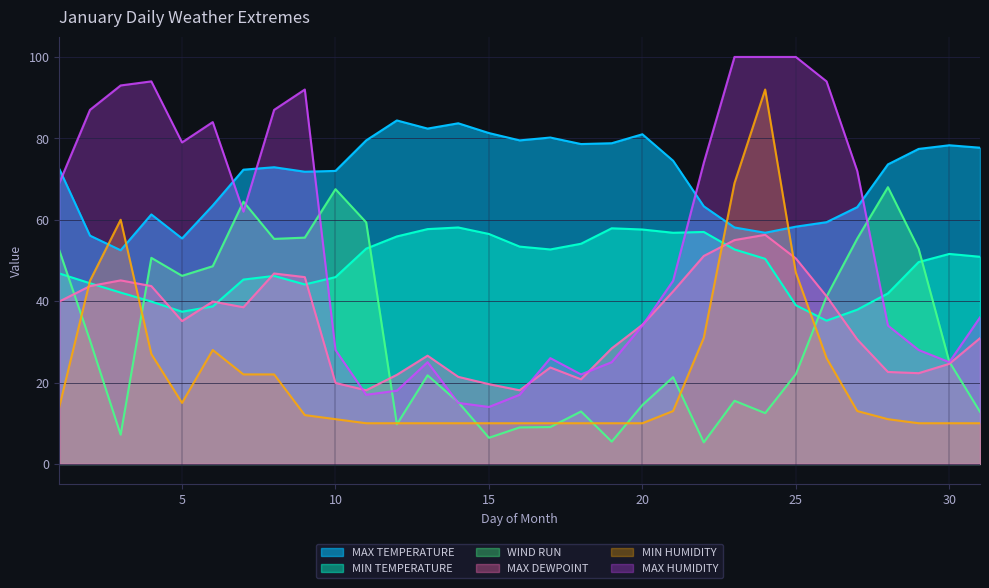

What value does the MIN HUMIDITY series have at 20?

10.0